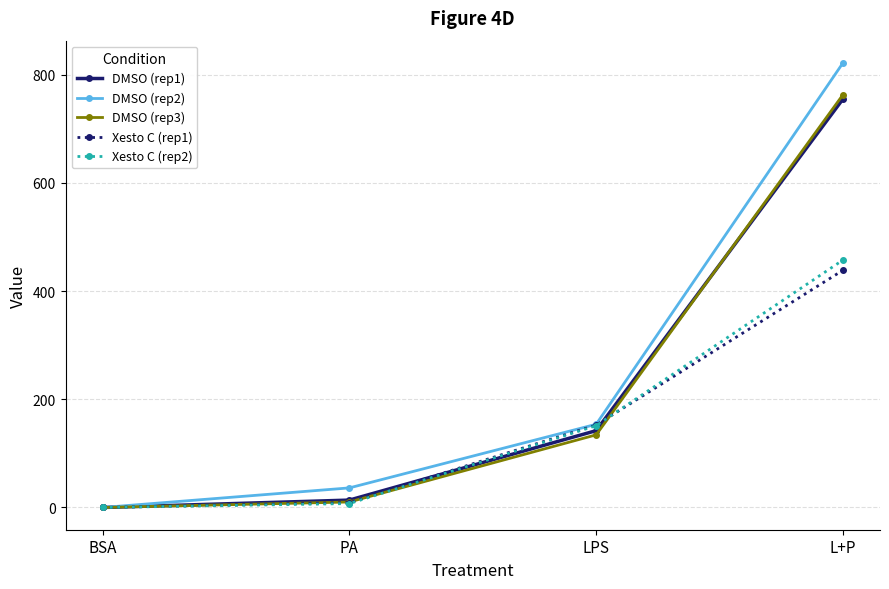

At which category is the sum across all series the highest?

L+P